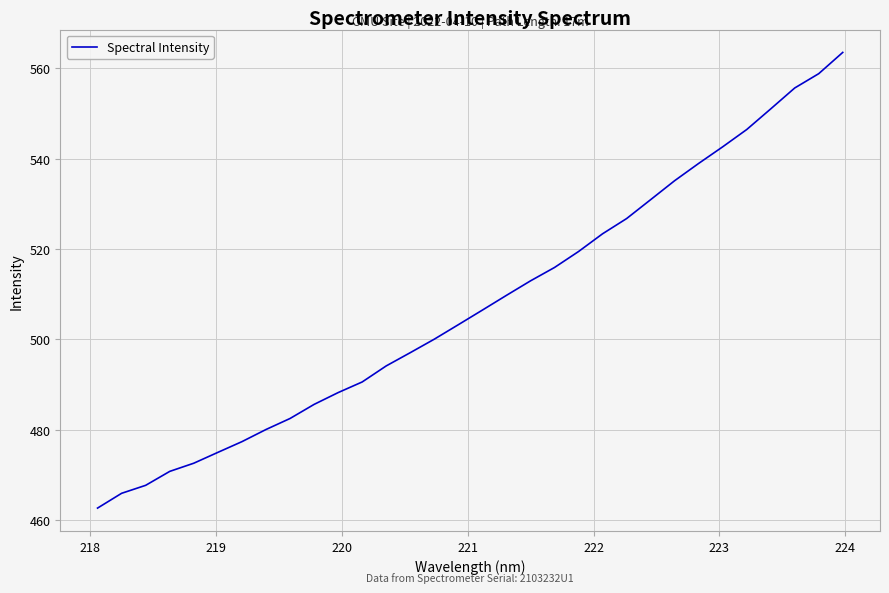

What is the difference between the maximum and minimum values?

100.9